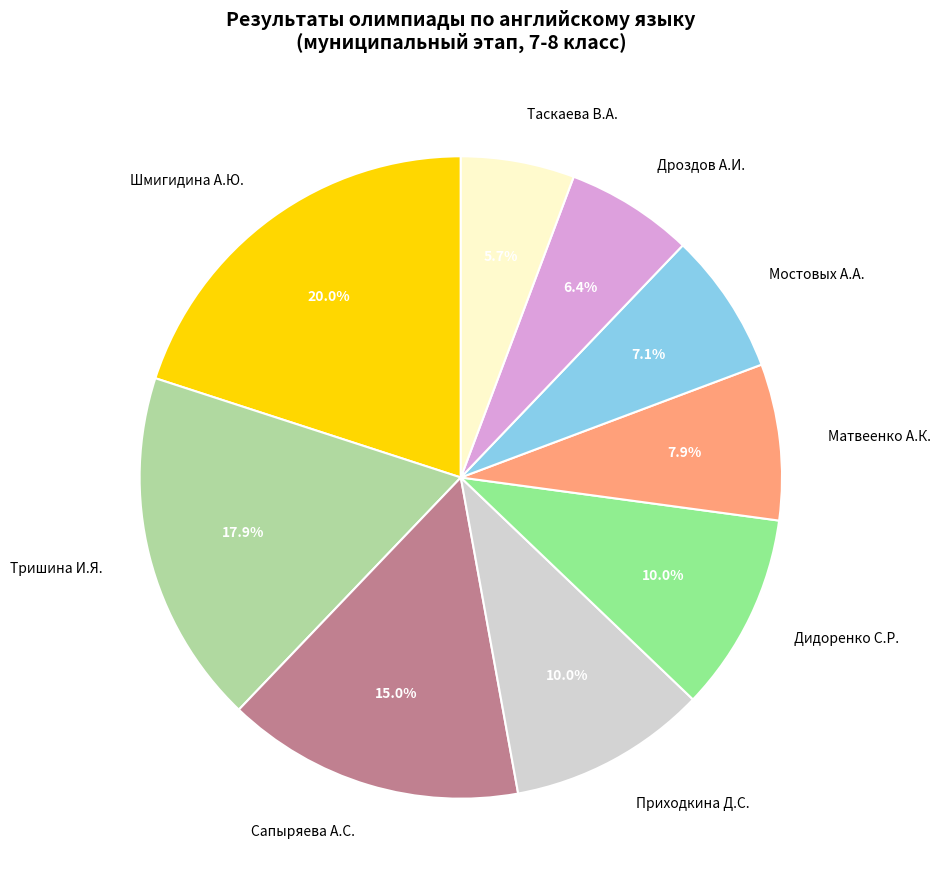

Which category has the biggest portion of the pie?

Шмигидина А.Ю.